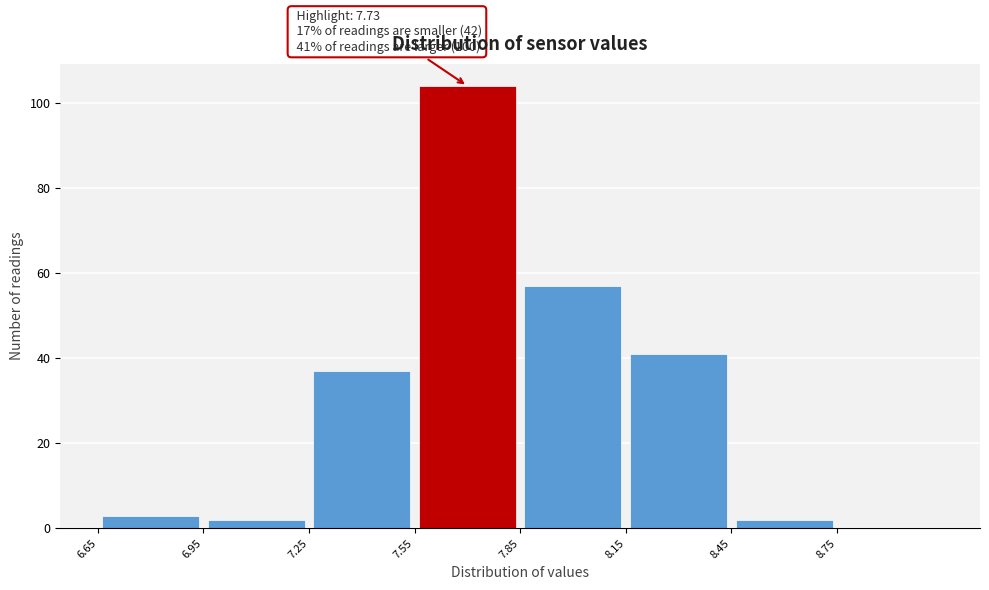

Over which range of the x-axis is the bar tallest?

7.55 to 7.85